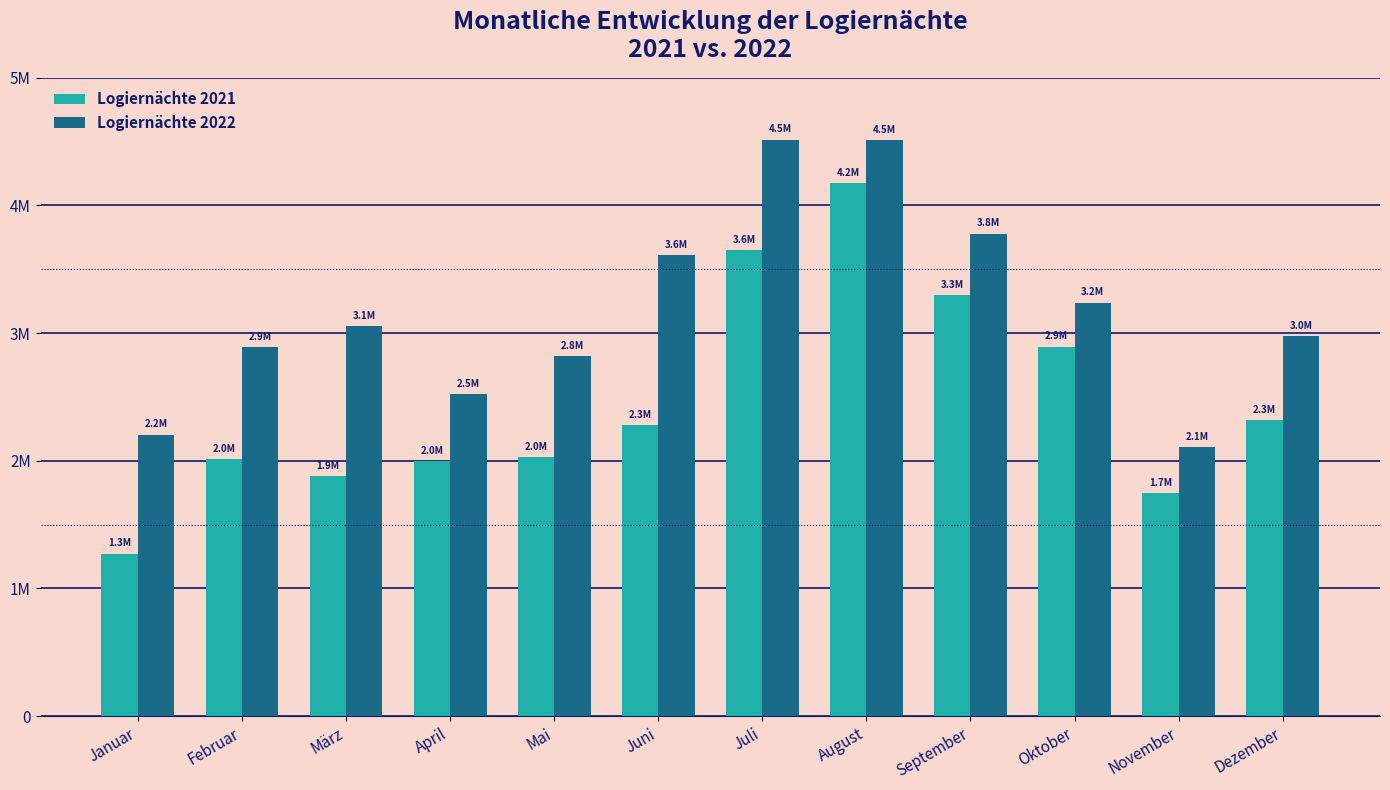

What are all the series names shown in the legend?

Logiernächte 2021, Logiernächte 2022